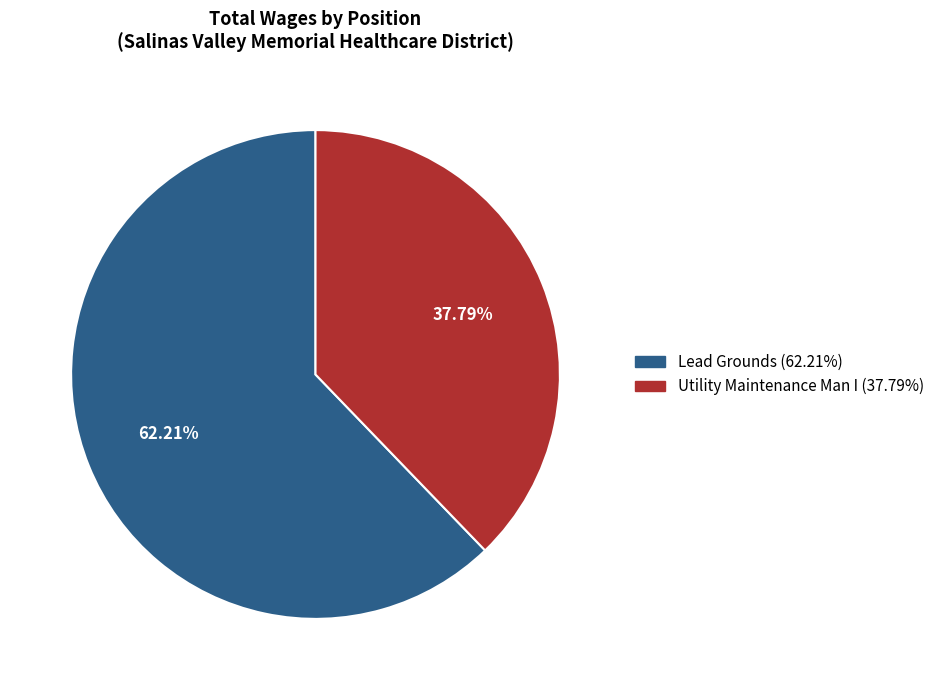

How many slices are in this pie chart?

2